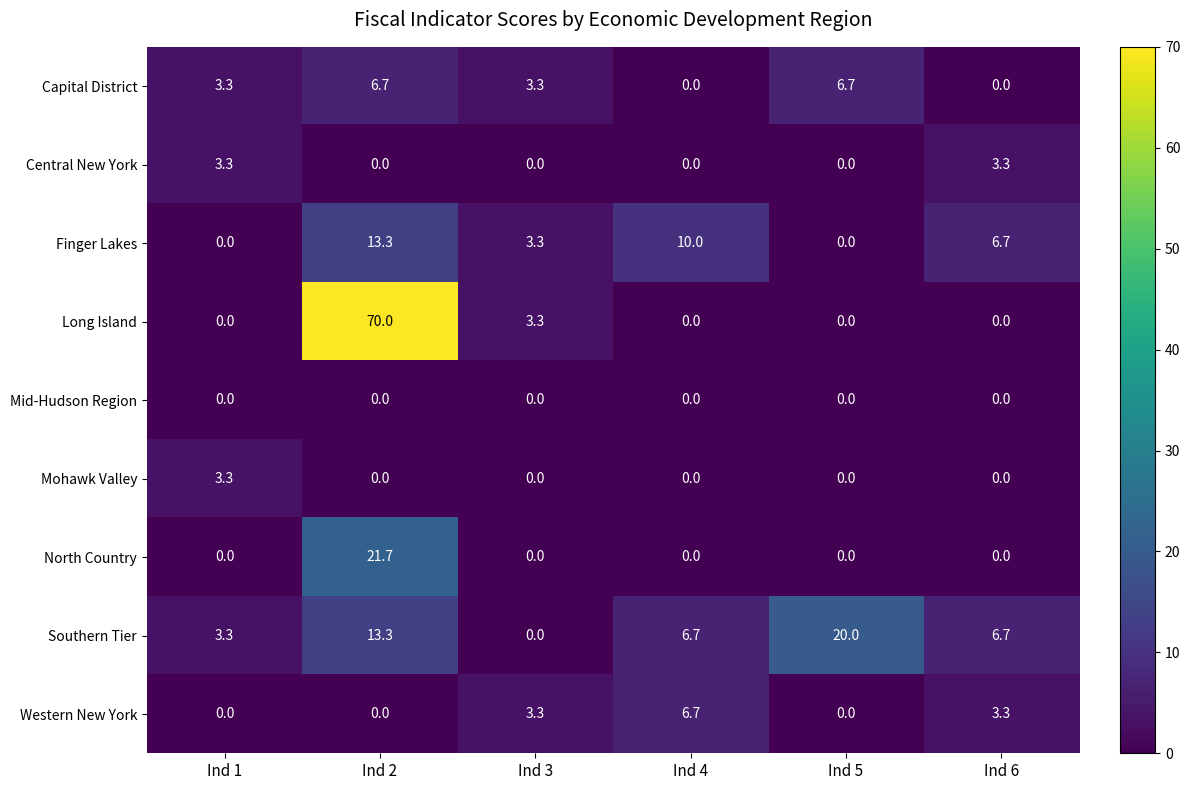

What is the greatest value displayed?

70.0